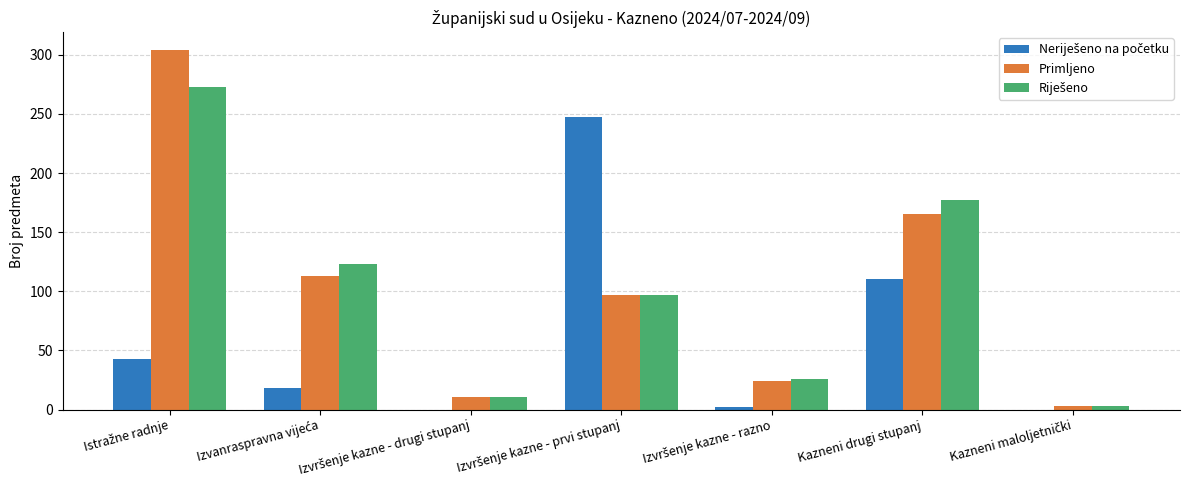

What is the maximum value shown in the chart?

304